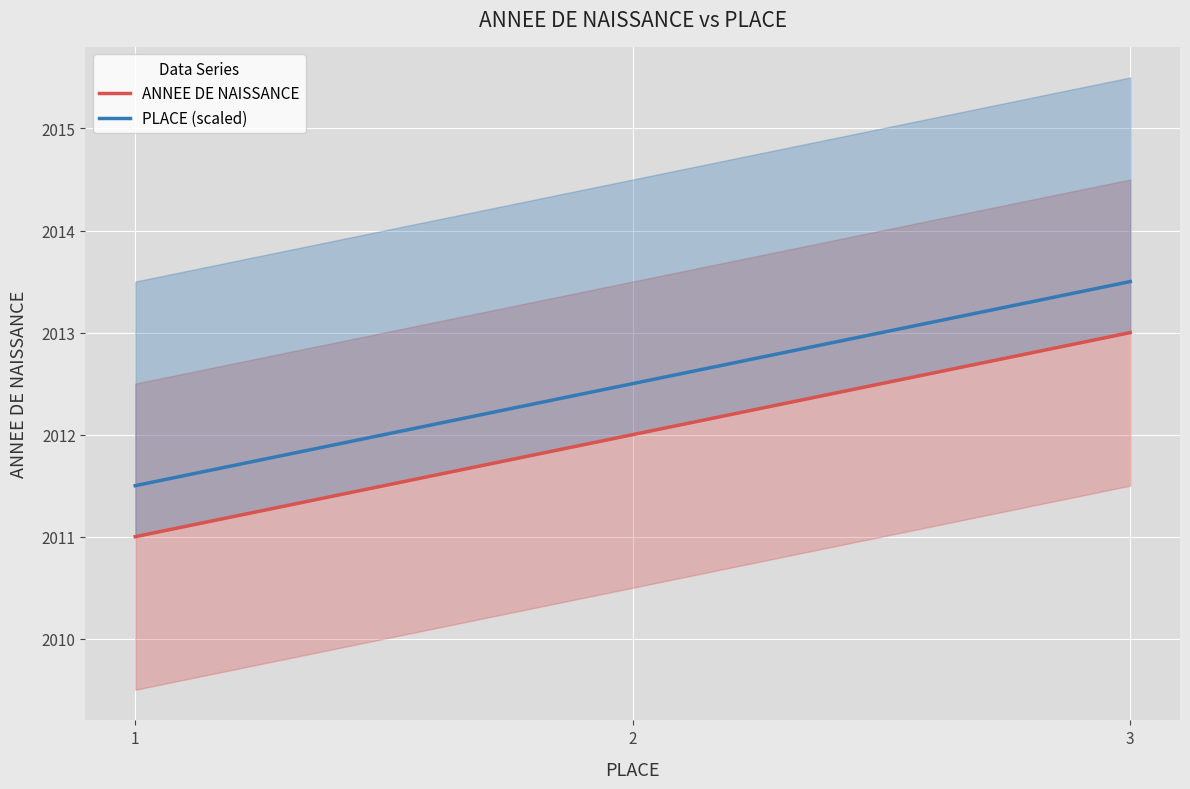

What is the value of the ANNEE DE NAISSANCE point at the 3rd from the left?

2013.0